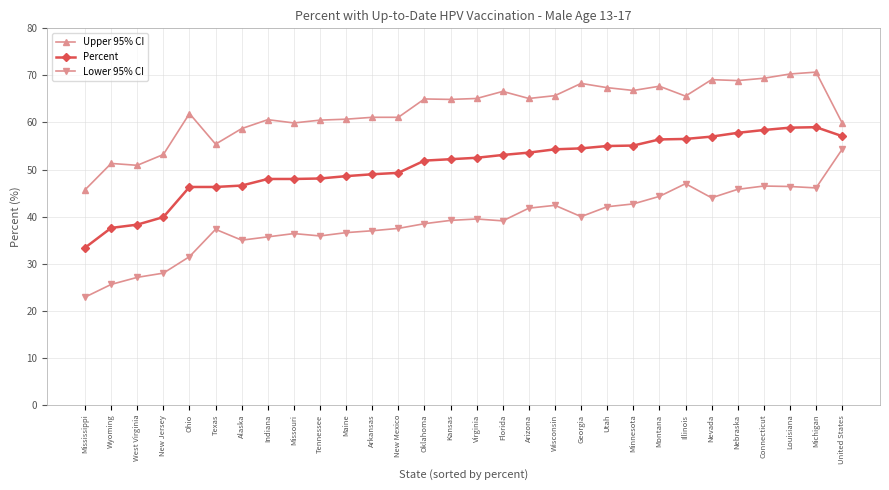

What is the spread (max minus min) of values at Texas?

18.1